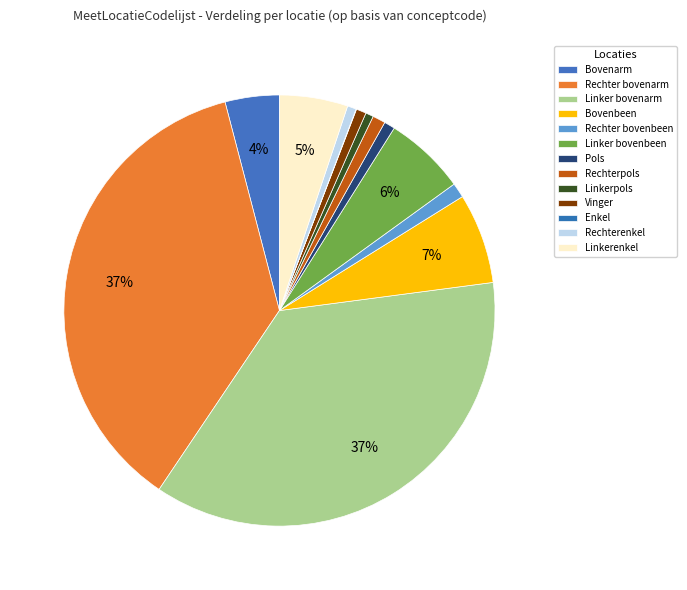

Which has a higher value, Bovenbeen or Linkerpols?

Bovenbeen